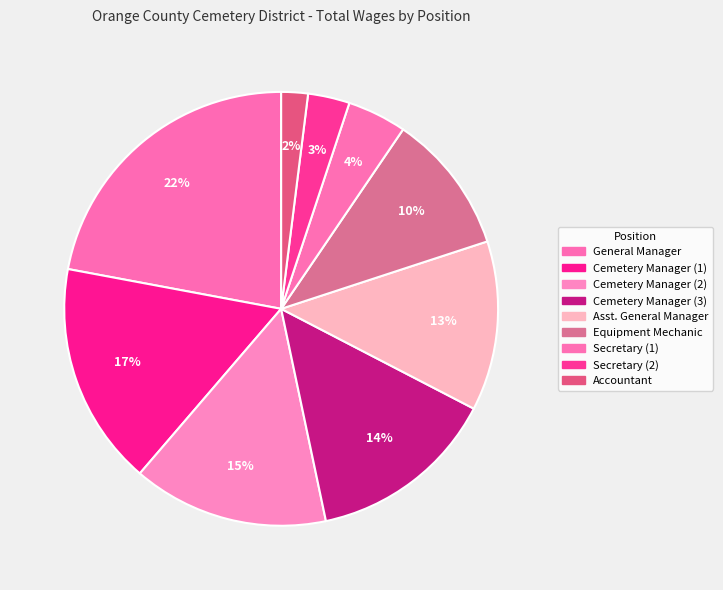

How many slices are in this pie chart?

9